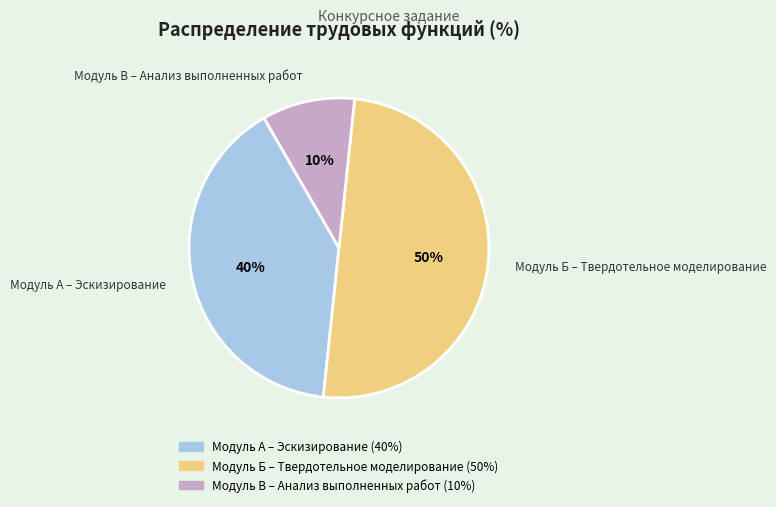

To the nearest percent, what is the average slice percentage?

33%